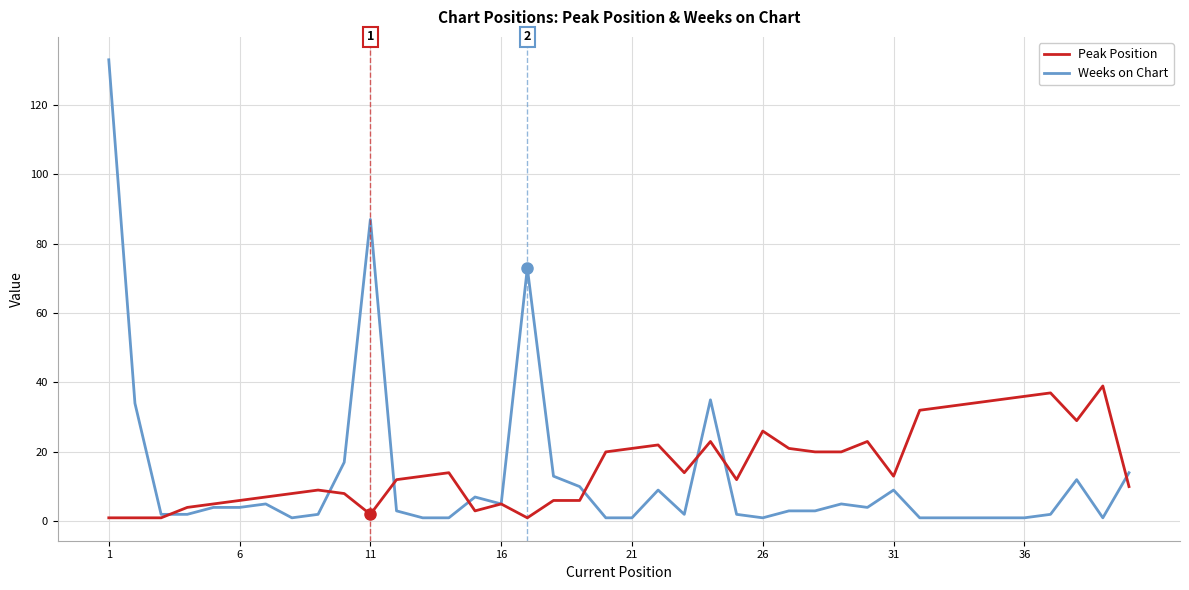

How many lines are shown in the chart?

2